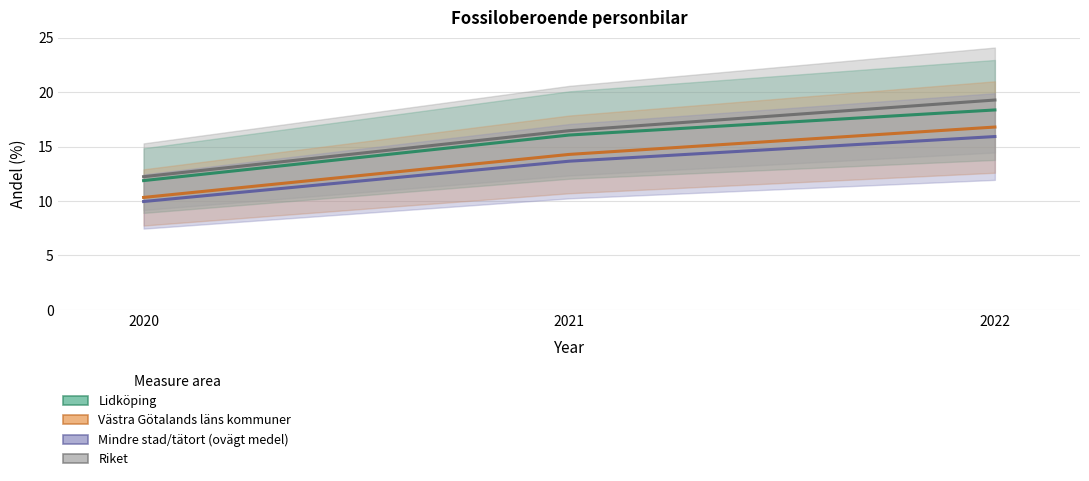

How many data points in Lidköping are above 16?

2